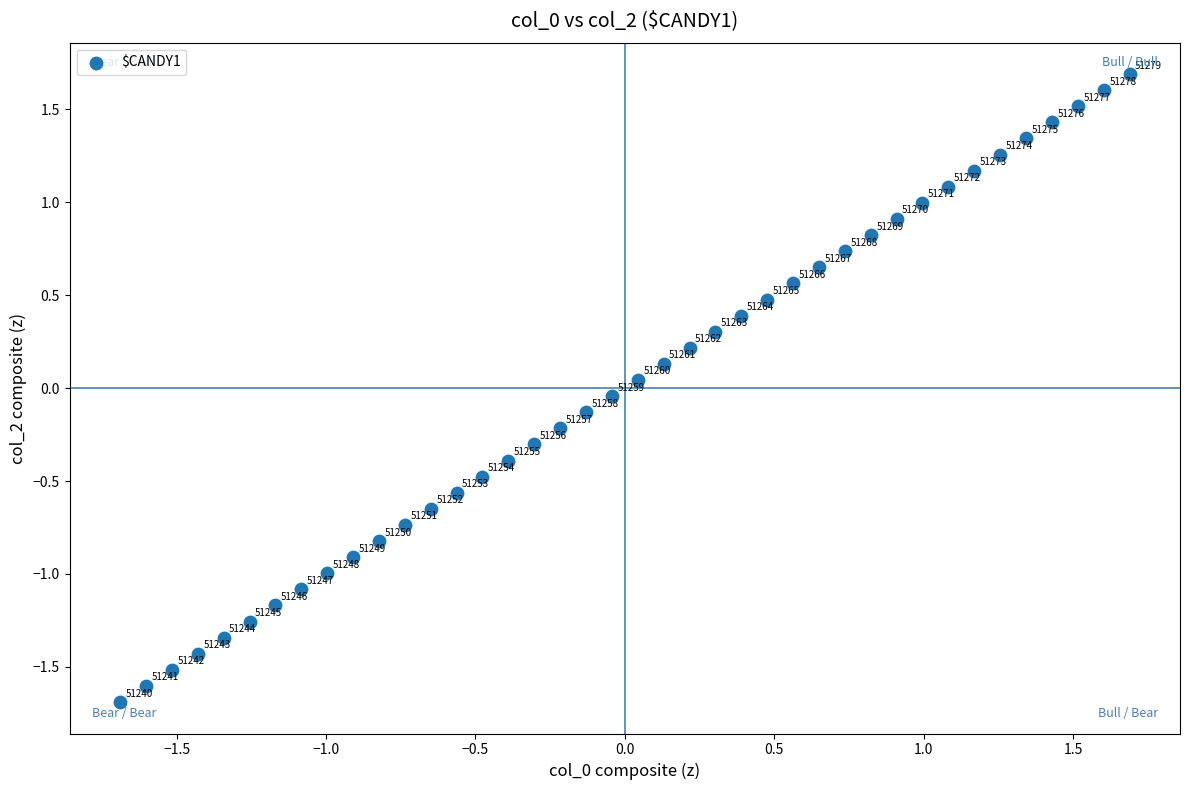

What is the range of Y values (max minus min)?

3.4